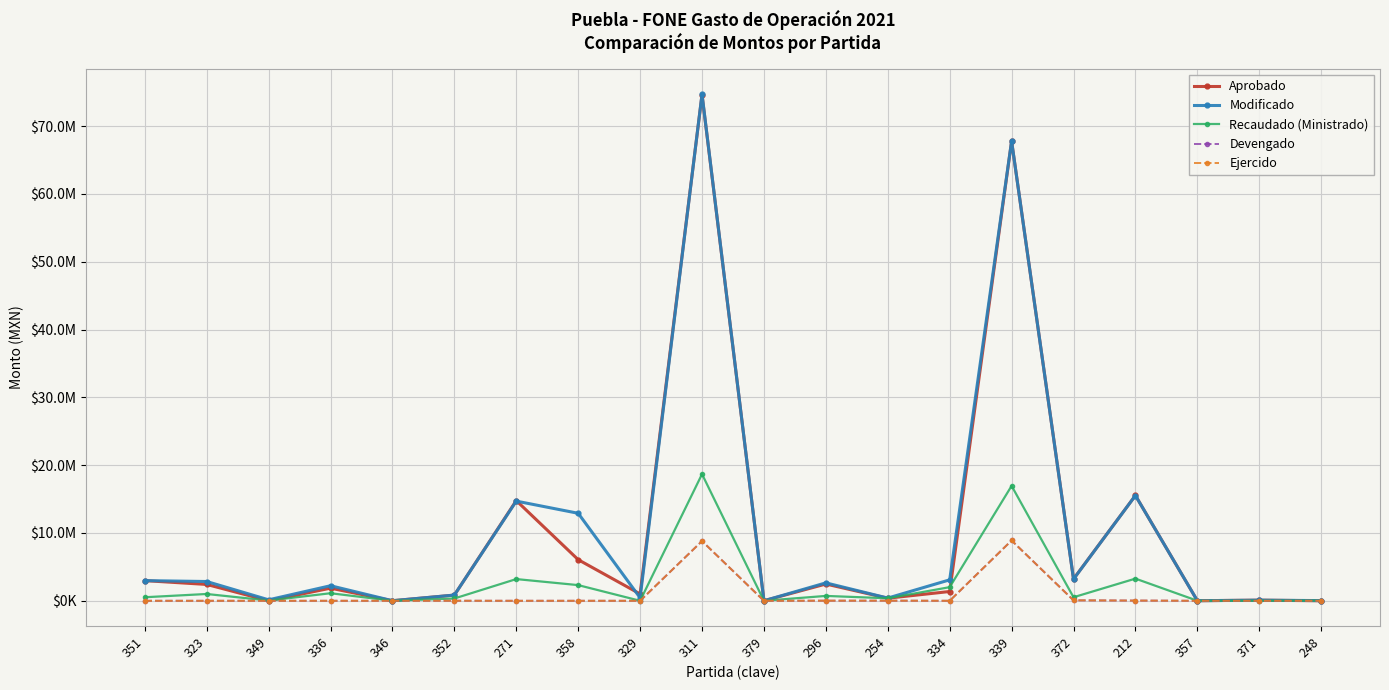

What is the sum of all Recaudado (Ministrado) values?

51082707.6